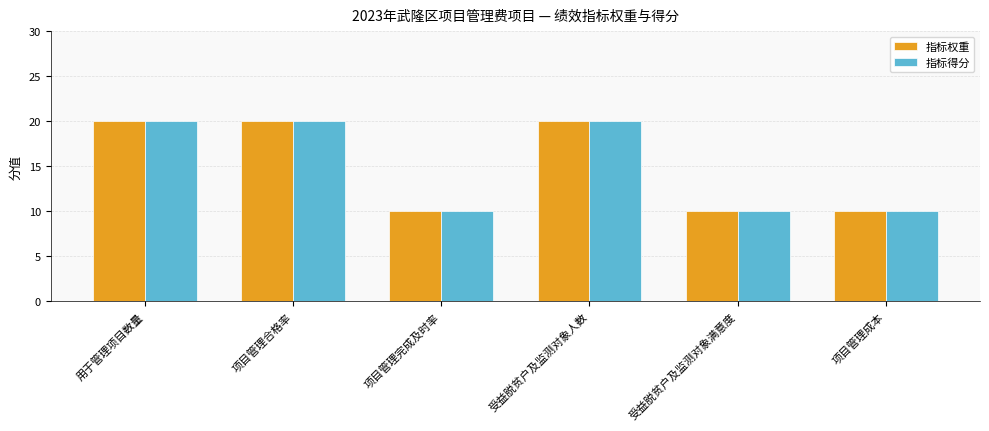

What are all the series names shown in the legend?

指标权重, 指标得分